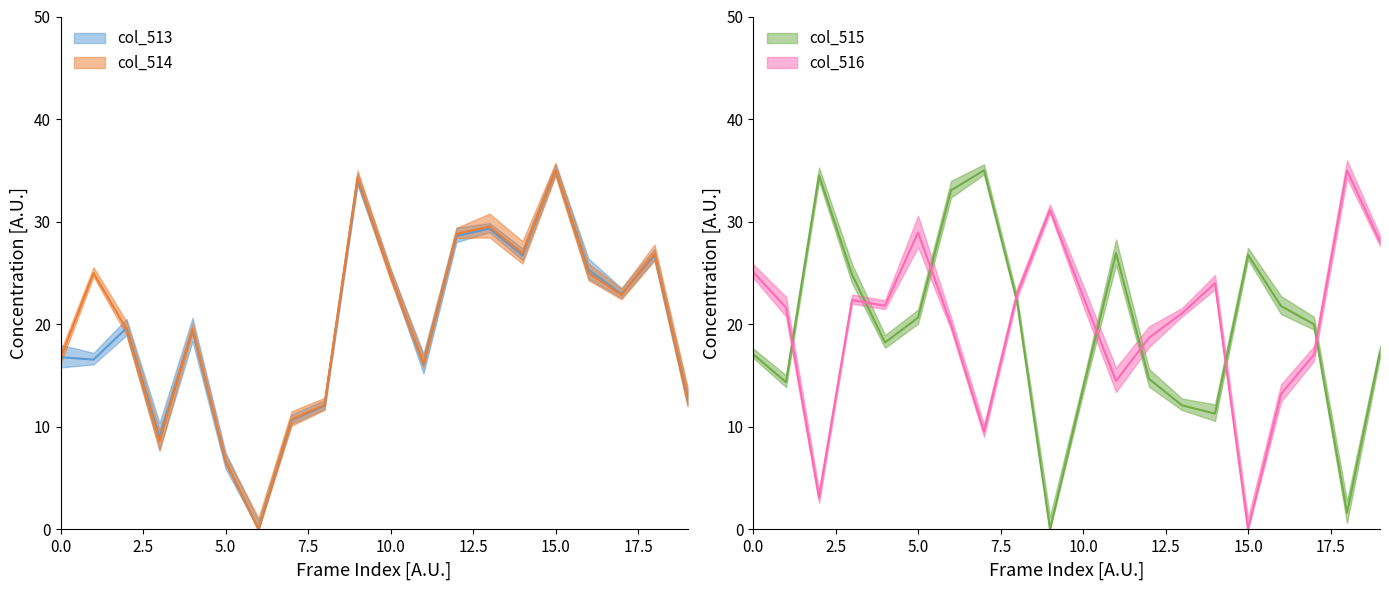

What is the highest value of the col_513 series?

35.0